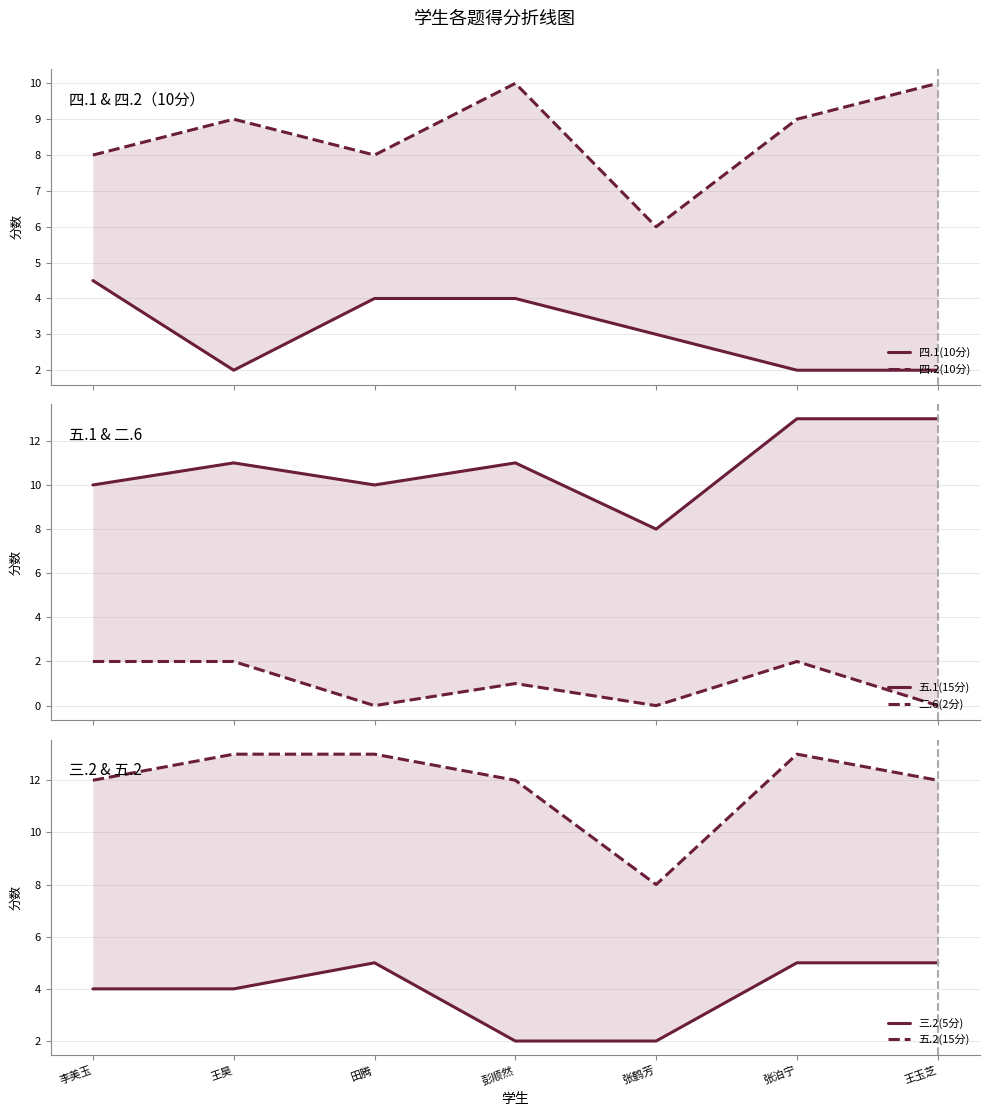

Which has a higher value, 张泊宁 or 田腾?

田腾